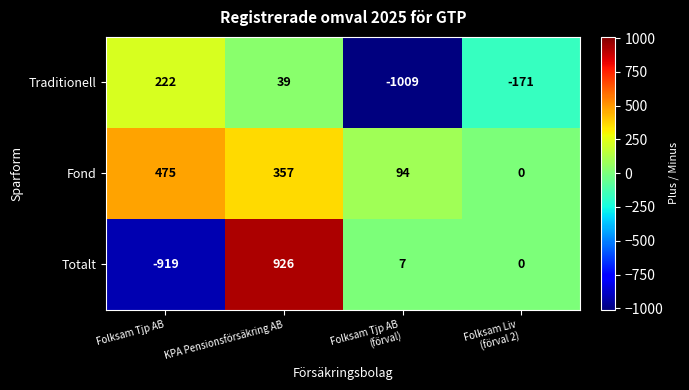

Which series has the largest total across all categories?

Fond